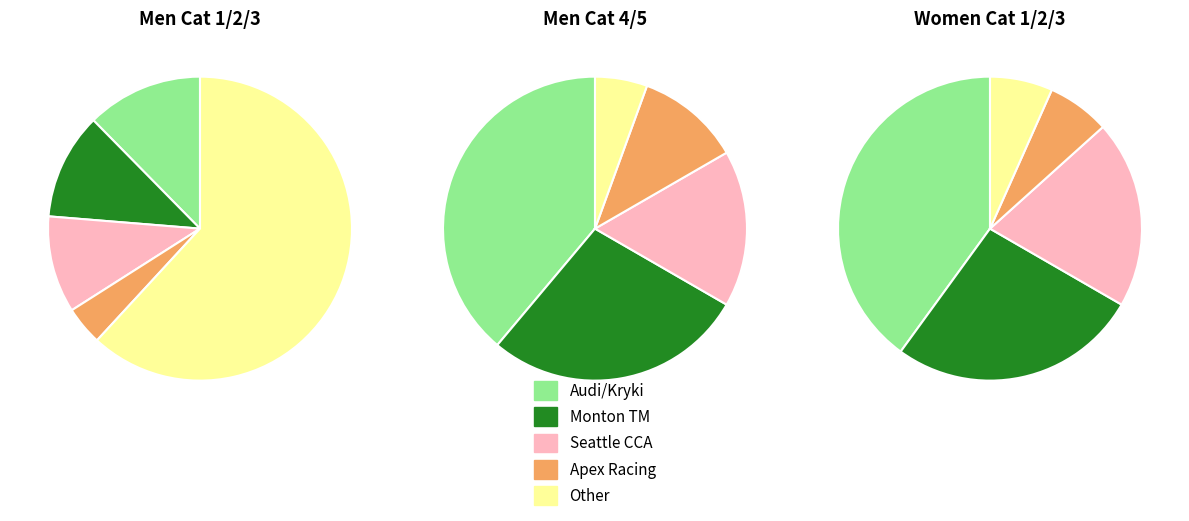

What percentage is NOT represented by Men Cat 4/5?

87.4%